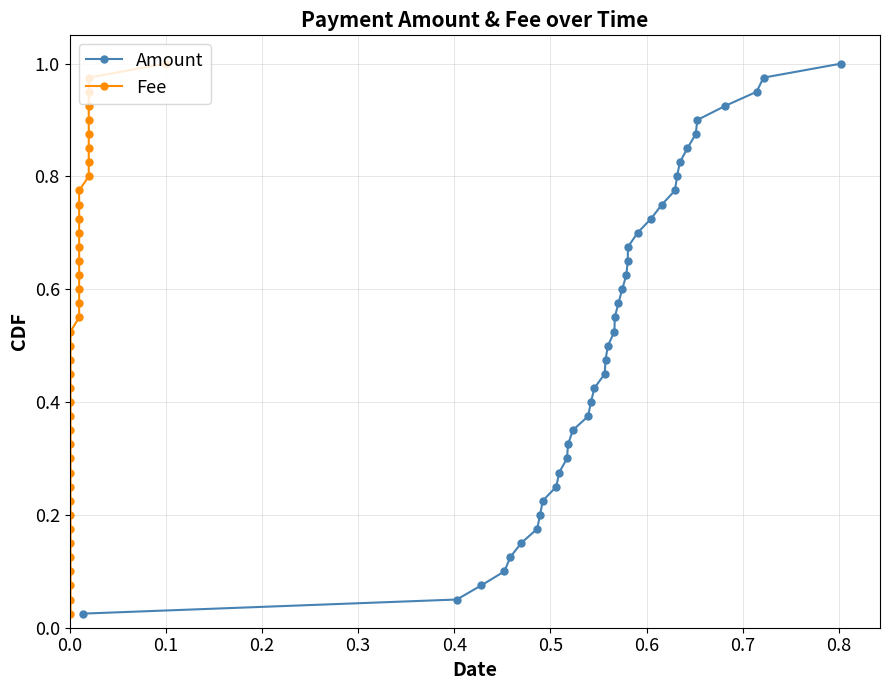

True or false: Amount has more than 1 interior local peaks.

False